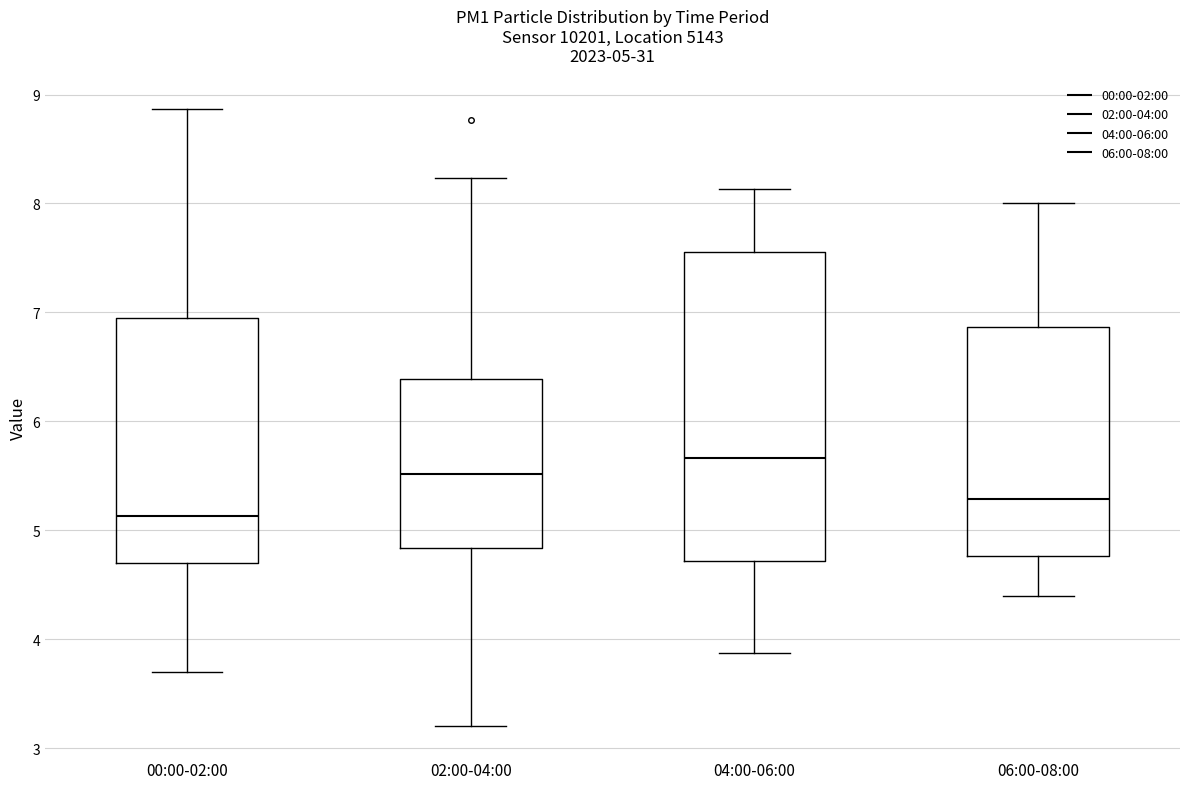

Which box has the lowest median line?

00:00-02:00